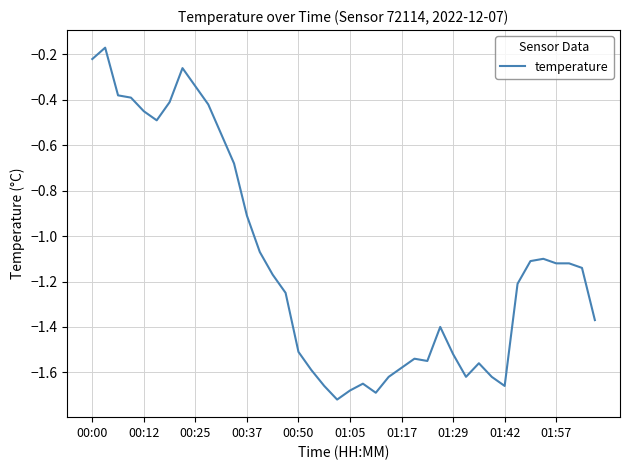

At which label does the data first exceed -1?

00:00